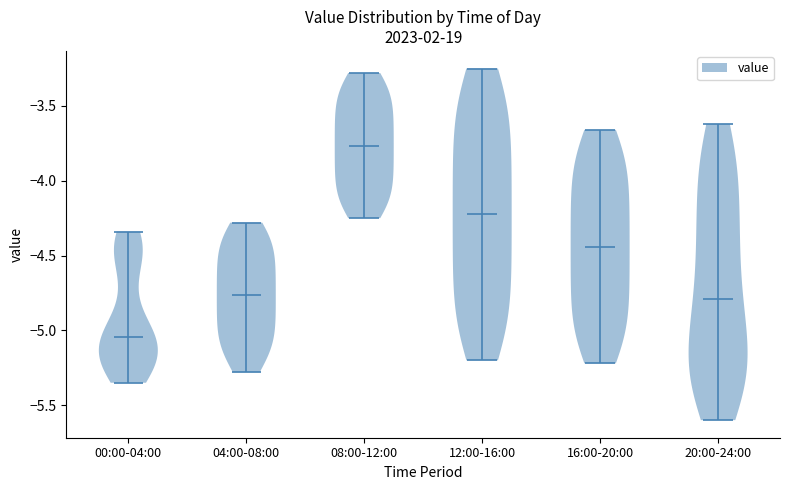

Which violin has the highest median line?

08:00-12:00